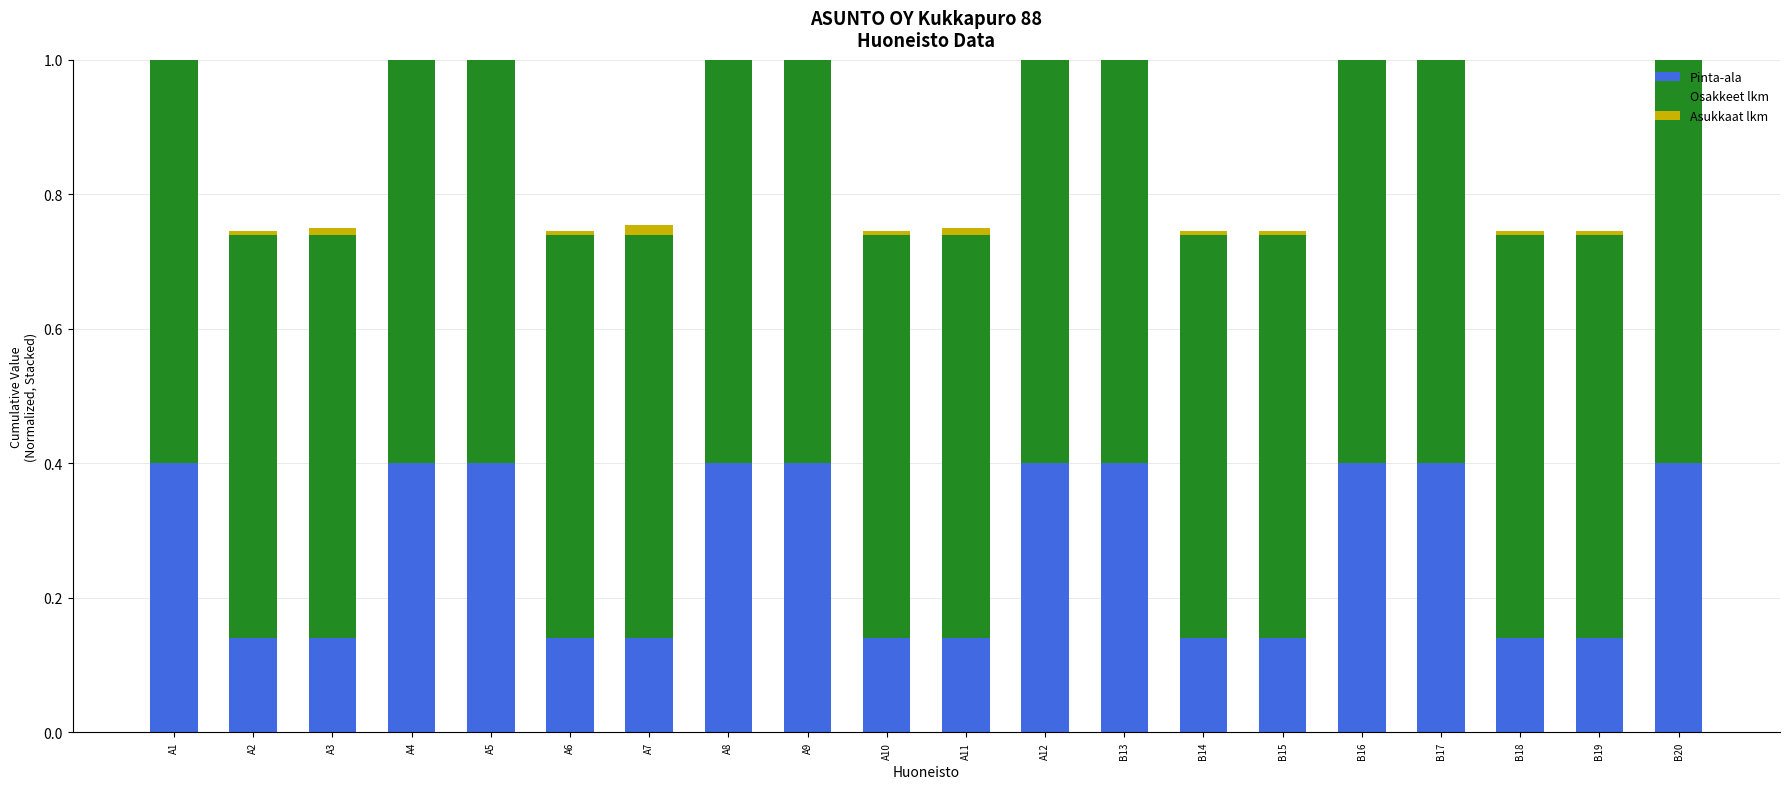

The value of Asukkaat lkm at B16 is 0.0. True or false?

True